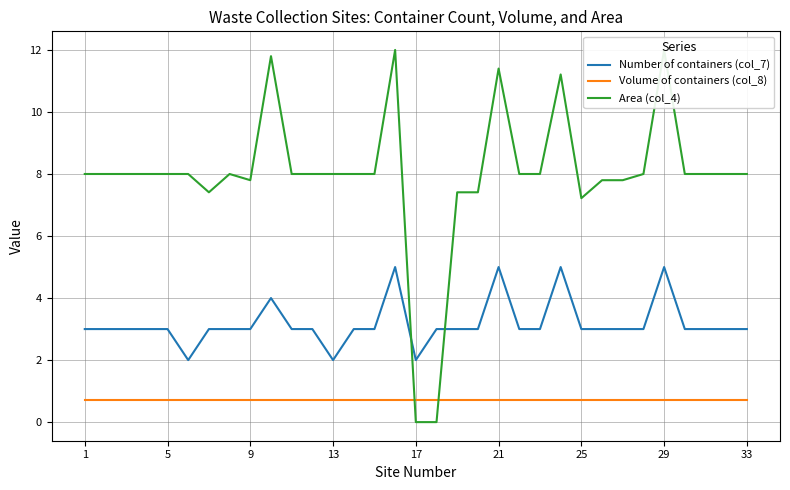

The Number of containers (col_7) series shows 2.0 at 17. True or false?

True